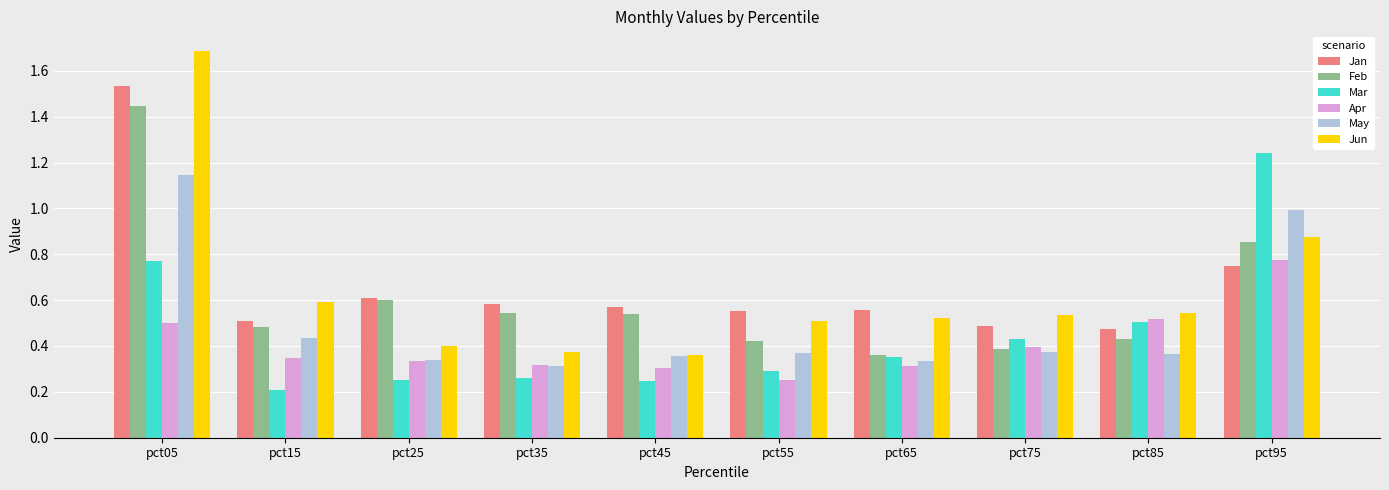

Which series has the largest range (max minus min)?

Jun